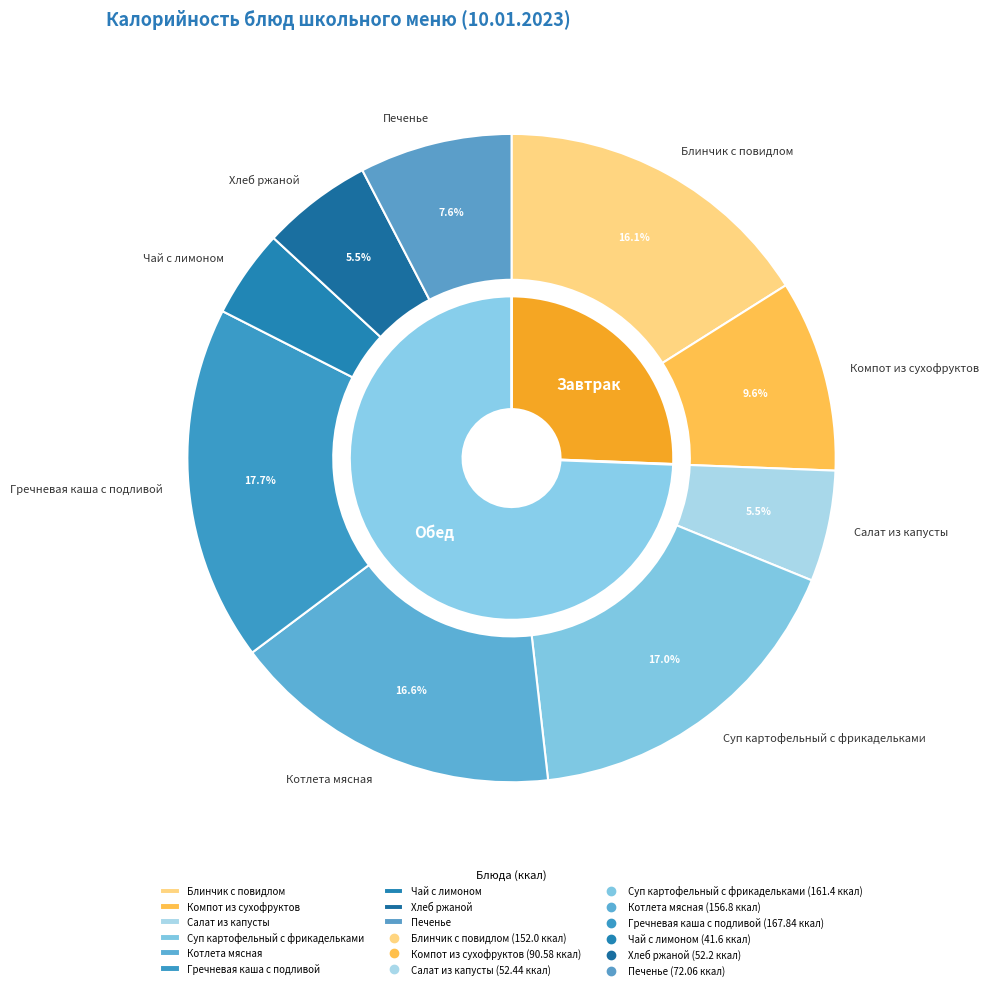

What is the ratio of the value at Котлета мясная to the value at Хлеб ржаной?

3.0